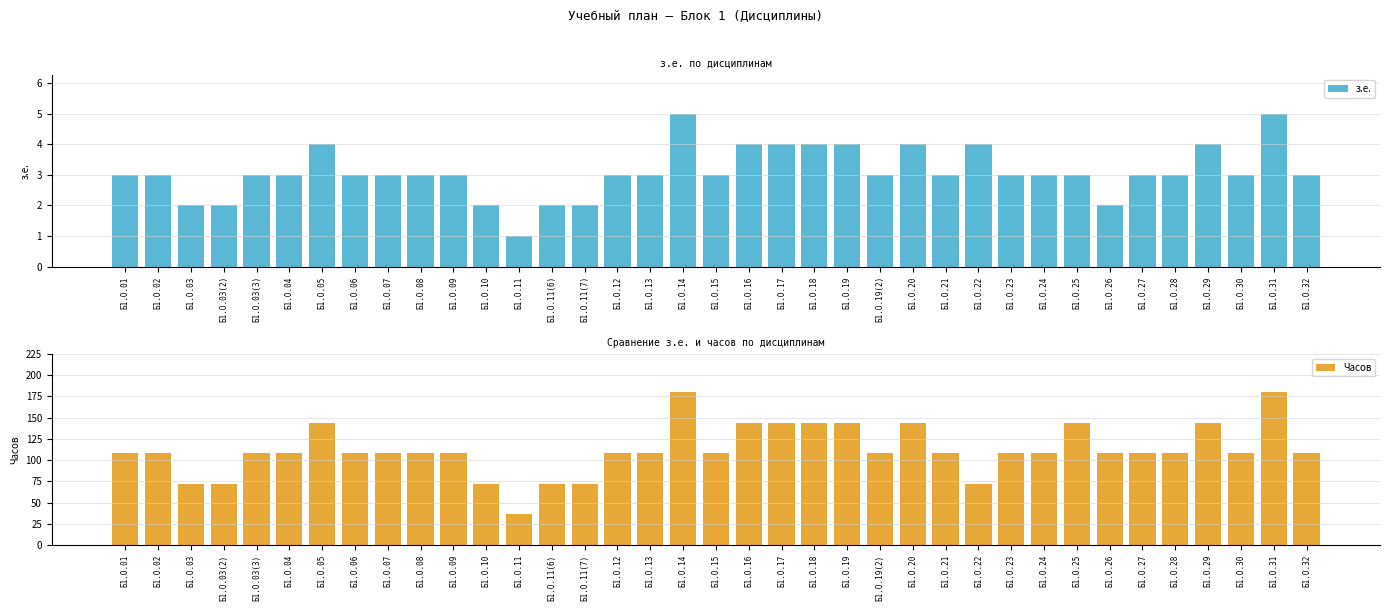

Read the Часов value at Б1.О.31, to the nearest 10.

180